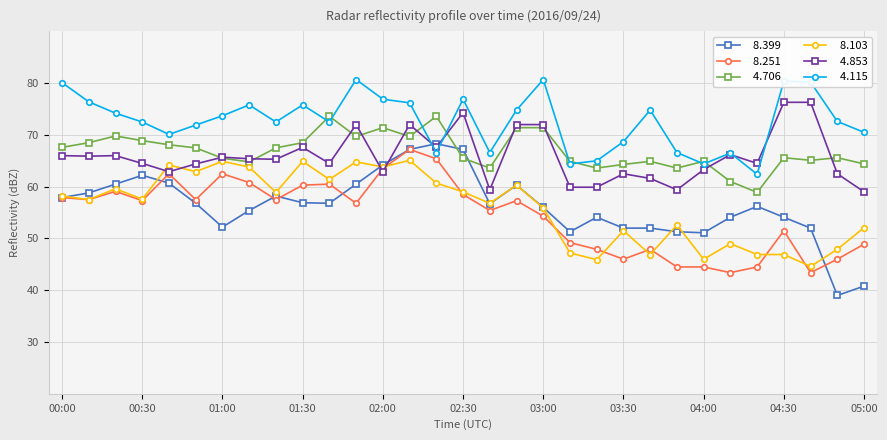

What is the minimum value shown in the chart?

39.0